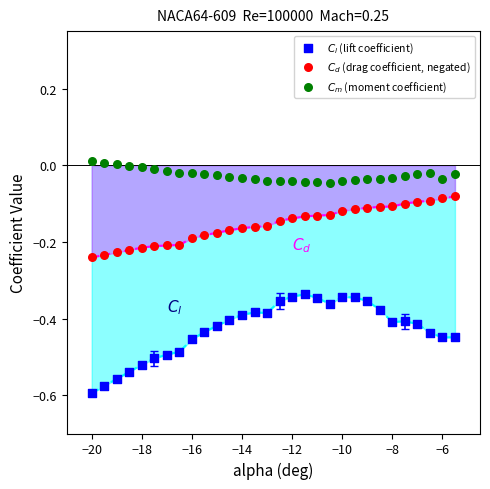

Across all data points, what is the range of Y values (max minus min)?

0.6